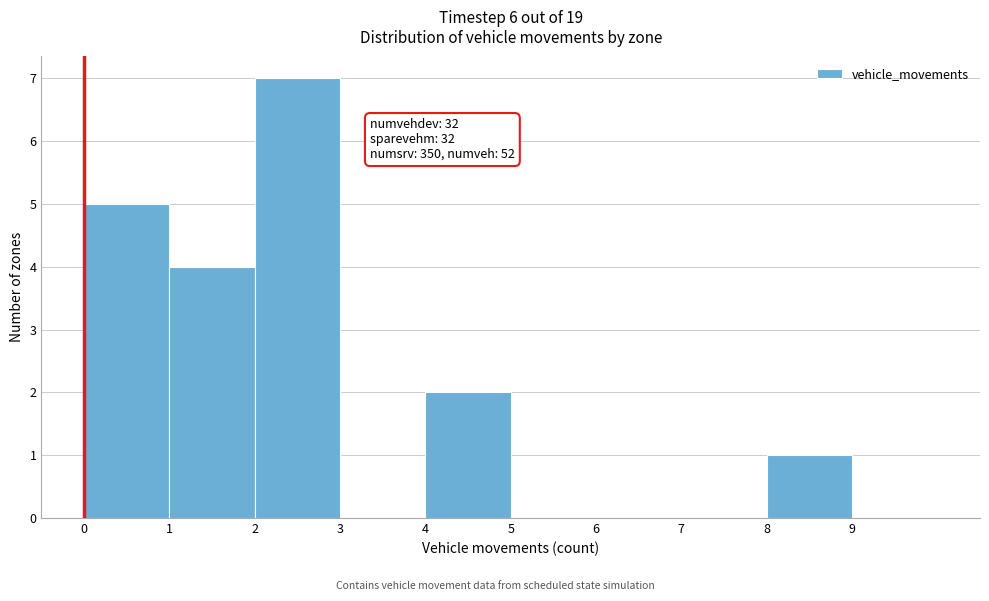

Over which range of the x-axis is the bar tallest?

2 to 3